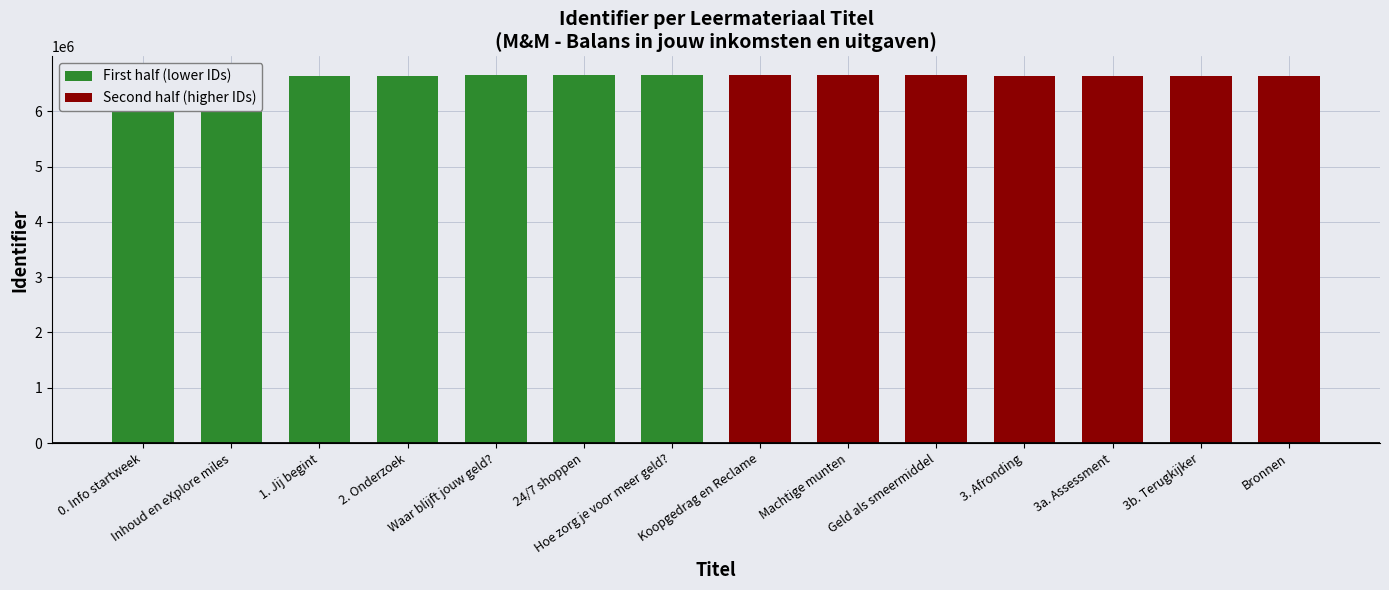

List the series in order of their peak value, lowest first.

First half (lower IDs), Second half (higher IDs)